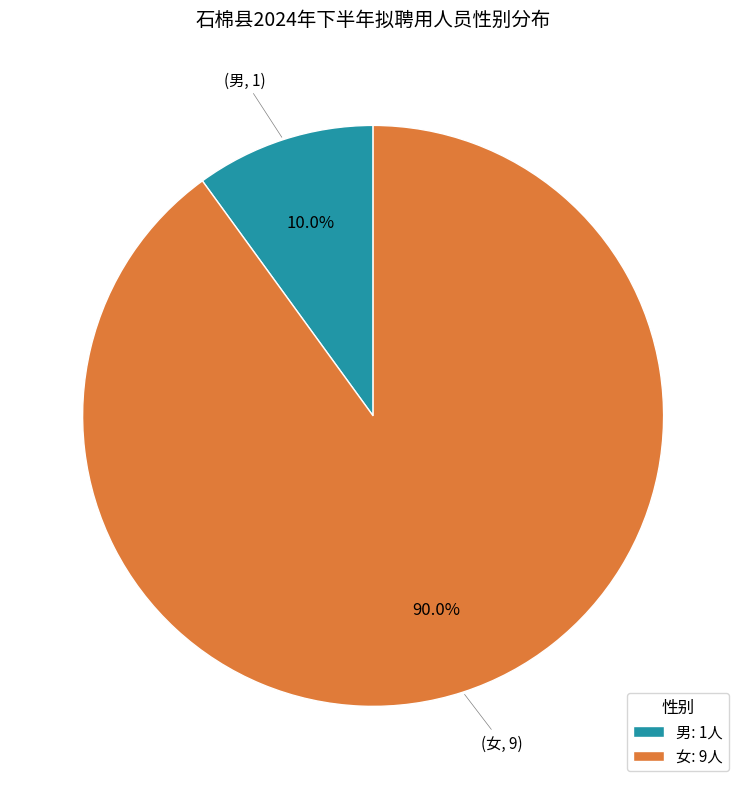

How many segments does this pie chart have?

2